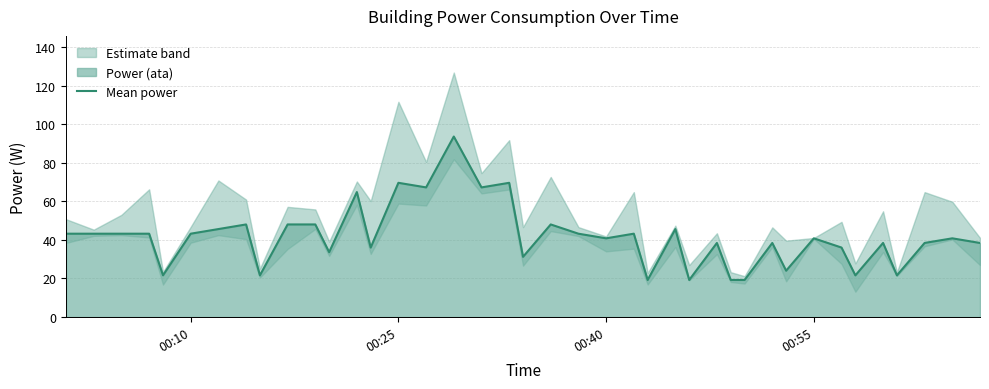

How many interior local valleys (lower than both neighbors) does the data have?

13